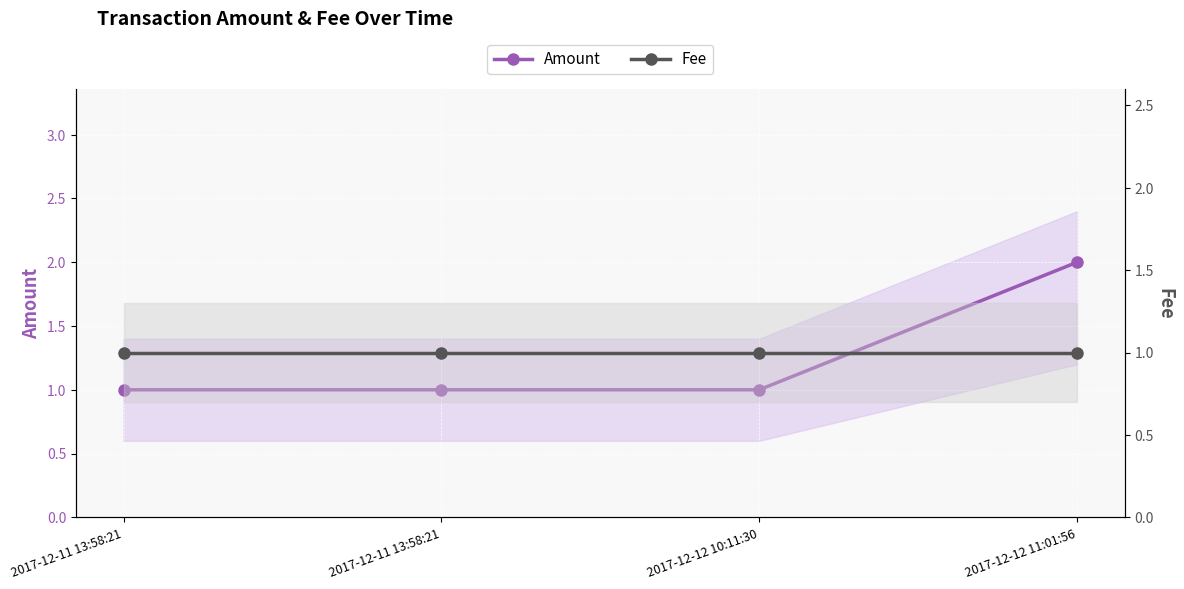

Rank the series at 2017-12-11 13:58:21 from highest to lowest value.

Amount, Fee